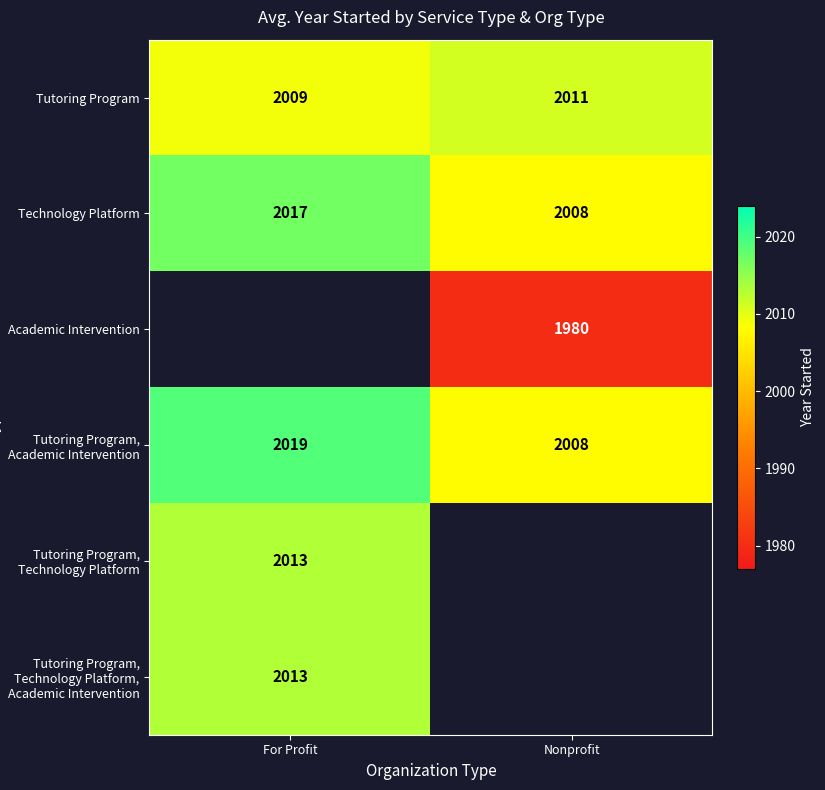

How many data points does each series have?

2